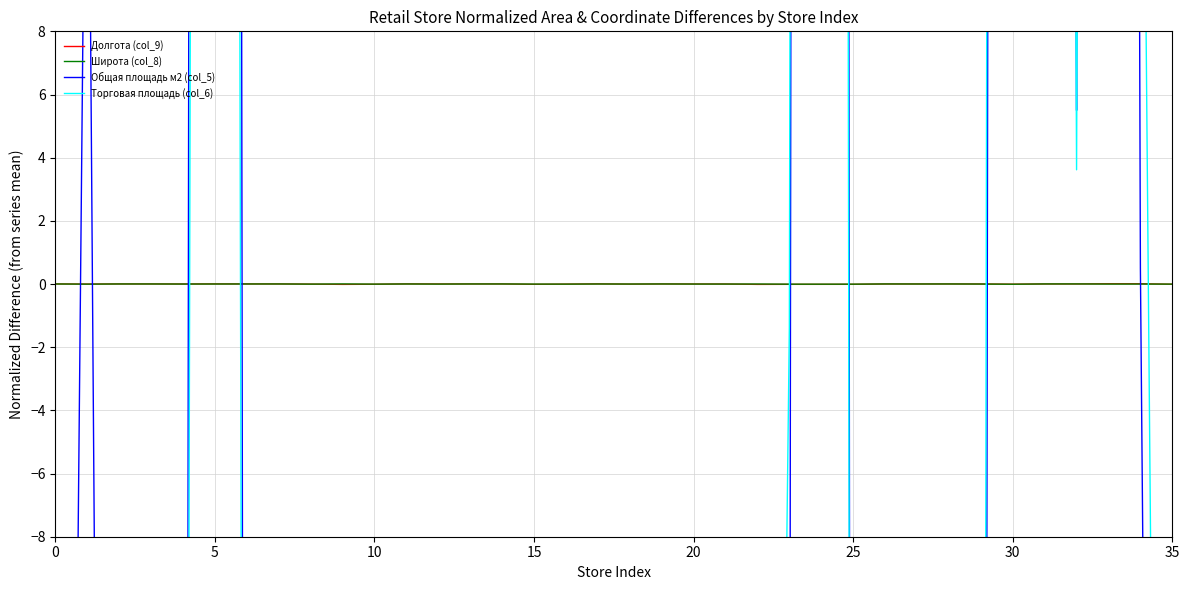

What is the approximate value of Общая площадь м2 (col_5) at 0?

-84.1